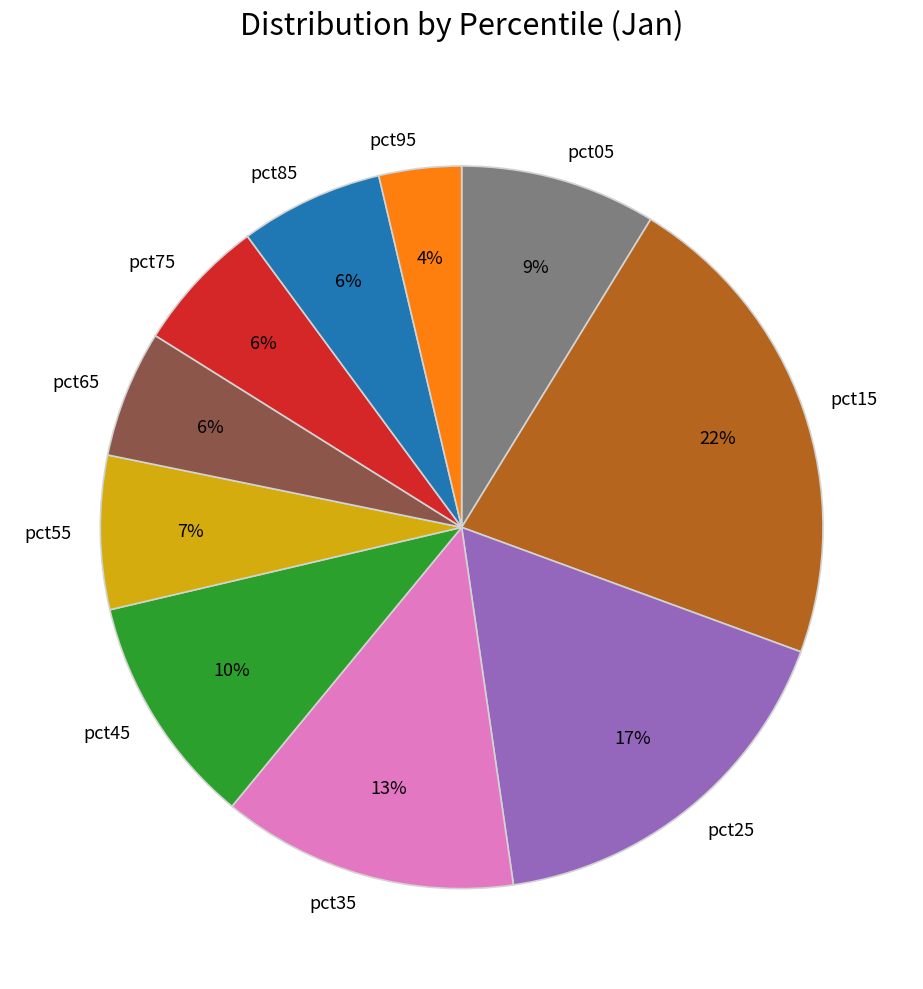

Is pct25 the majority of the pie?

No